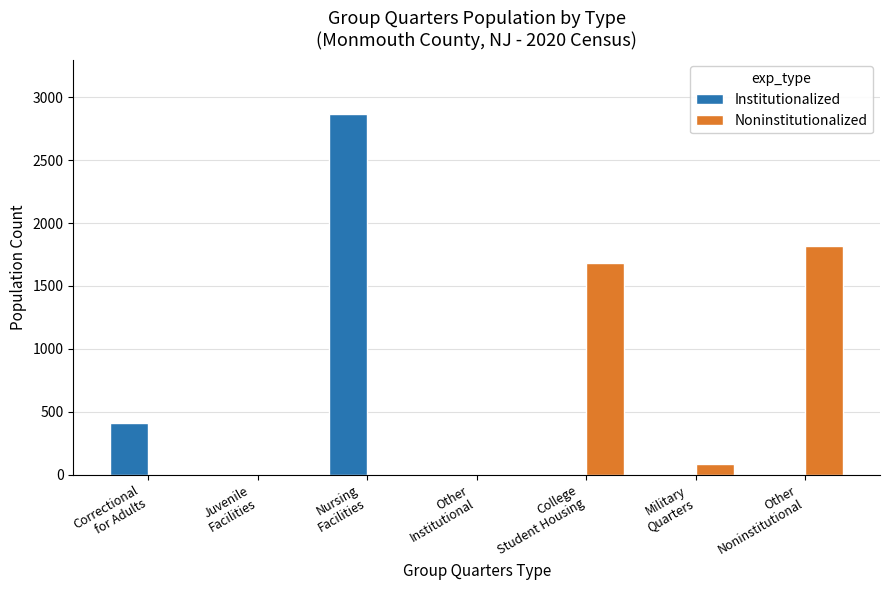

What is the highest value of the Institutionalized series?

2870